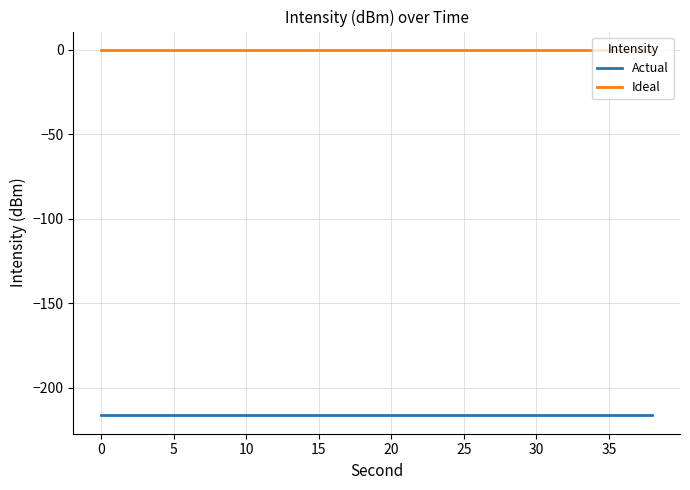

True or false: Actual and Ideal cross at least once.

False